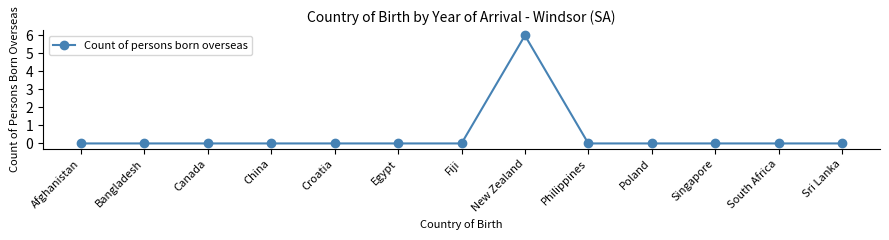

What is the label of the 10th point from the left?

Poland